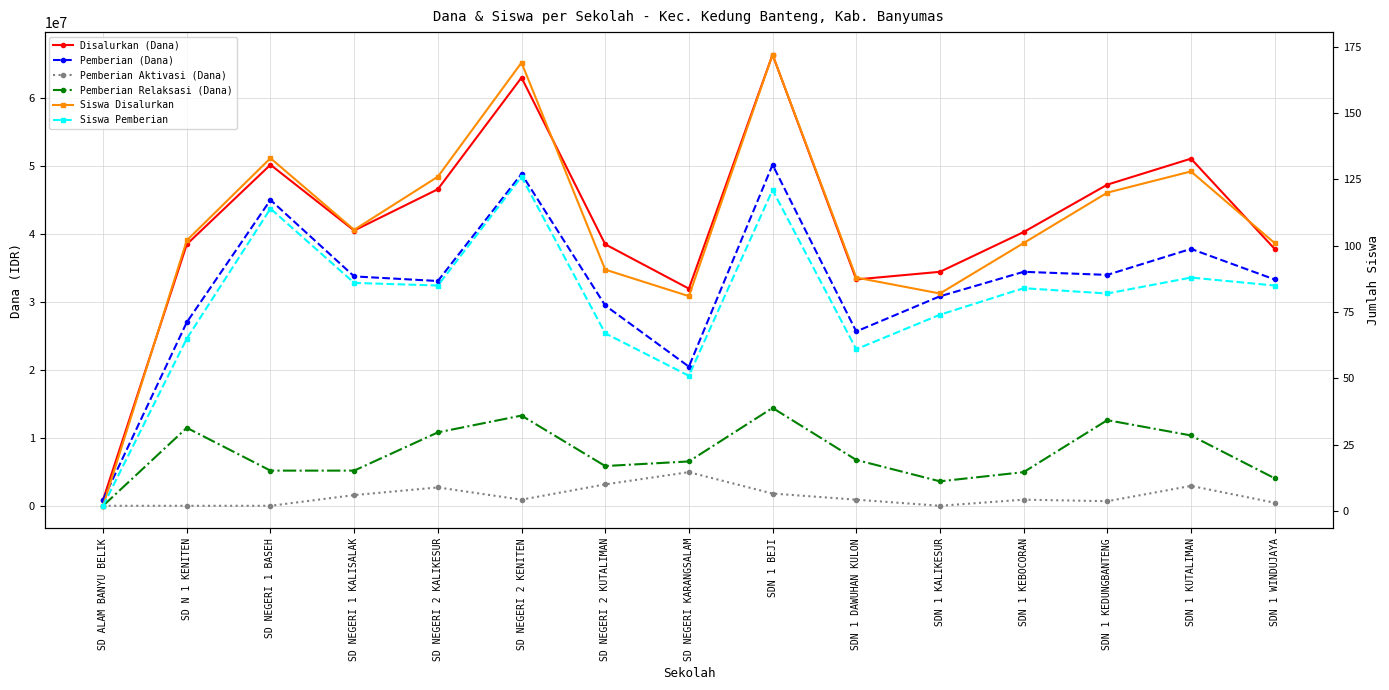

How many lines are shown in the chart?

6